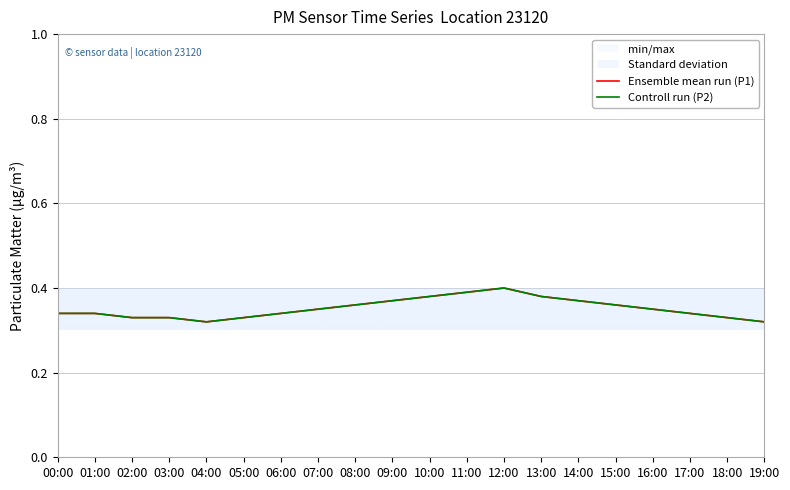

Reading right to left, transcribe all the data shown in this chart.

Ensemble mean run (P1): 19:00=0.3	18:00=0.3	17:00=0.3	16:00=0.3	15:00=0.4	14:00=0.4	13:00=0.4	12:00=0.4	11:00=0.4	10:00=0.4	09:00=0.4	08:00=0.4	07:00=0.3	06:00=0.3	05:00=0.3	04:00=0.3	03:00=0.3	02:00=0.3	01:00=0.3	00:00=0.3
Controll run (P2): 19:00=0.3	18:00=0.3	17:00=0.3	16:00=0.3	15:00=0.4	14:00=0.4	13:00=0.4	12:00=0.4	11:00=0.4	10:00=0.4	09:00=0.4	08:00=0.4	07:00=0.3	06:00=0.3	05:00=0.3	04:00=0.3	03:00=0.3	02:00=0.3	01:00=0.3	00:00=0.3